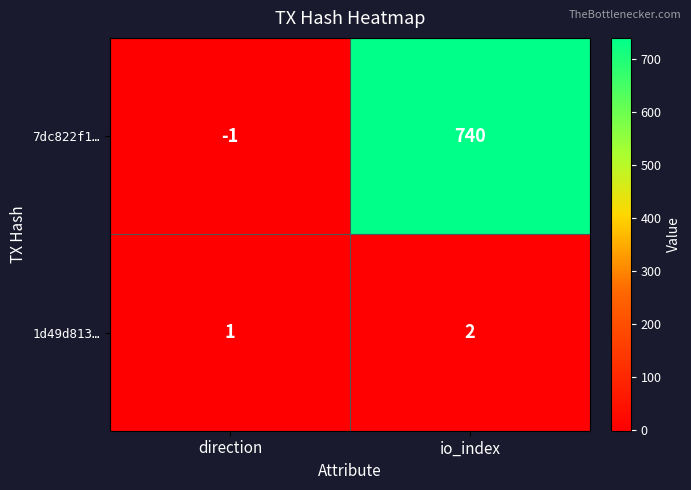

The value of 1d49d813… at direction is 1. True or false?

True